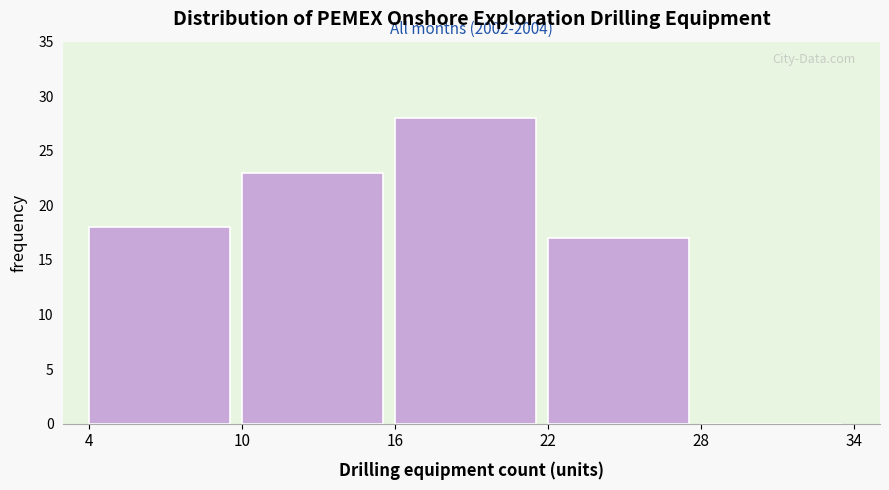

Over which range of the x-axis is the bar tallest?

16 to 22